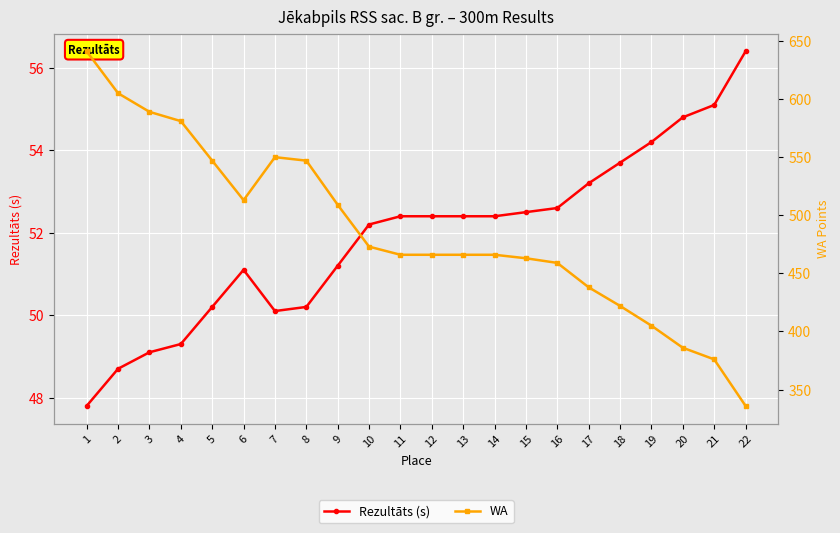

At 18, list the series in order from largest to smallest.

WA, Rezultāts (s)